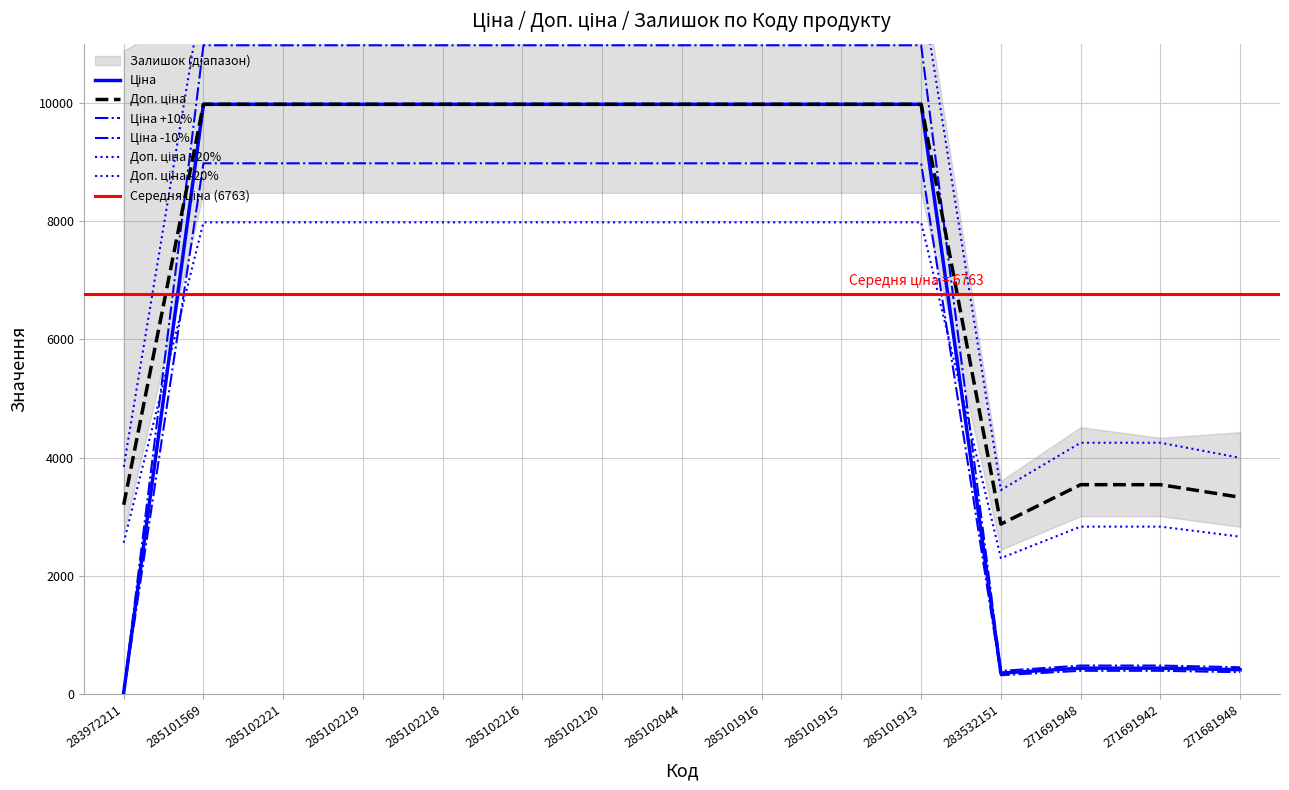

Rank the categories by Ціна value from lowest to highest.

283972211, 283532151, 271681948, 271691948, 271691942, 285101569, 285102221, 285102219, 285102218, 285102216, 285102120, 285102044, 285101916, 285101915, 285101913